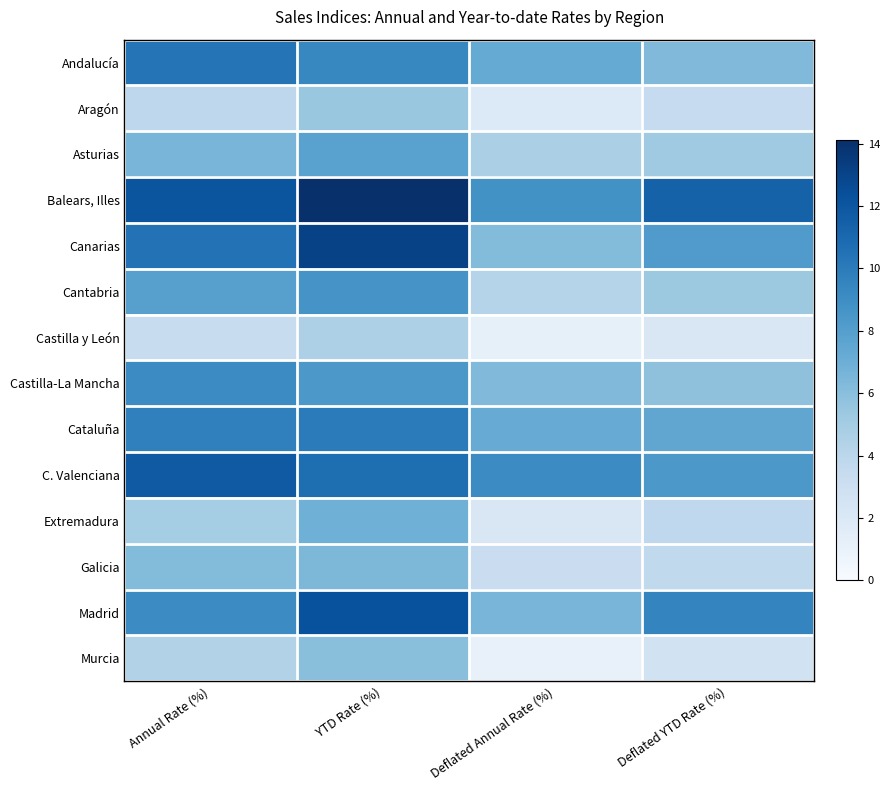

Which series has the largest total across all categories?

Balears, Illes